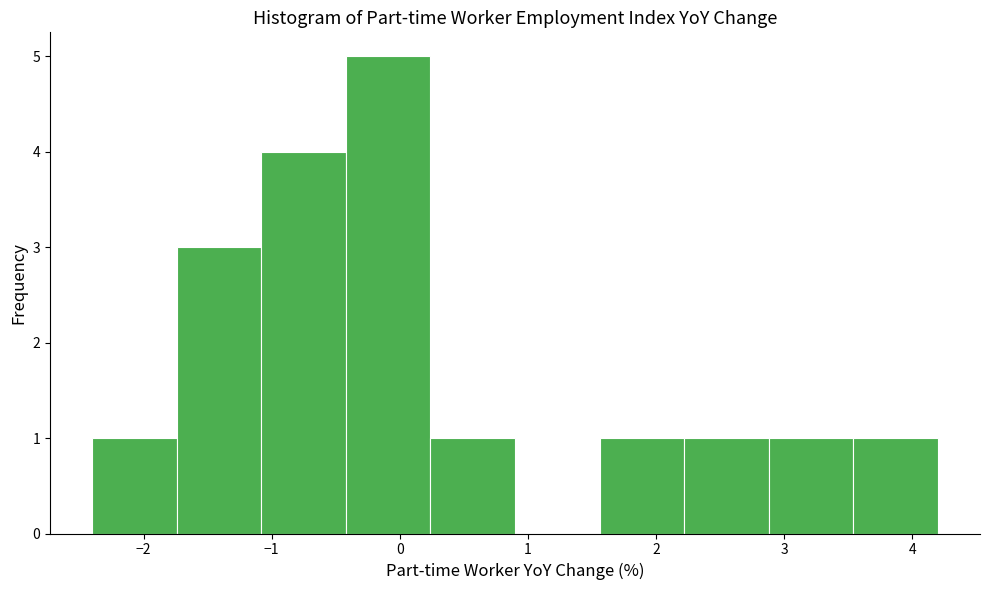

What is the height of the bar covering 0.24 to 0.90 on the x-axis? Neither the bar edges nor the heights are printed on the chart, so give them approximately, as read against the axes.

1